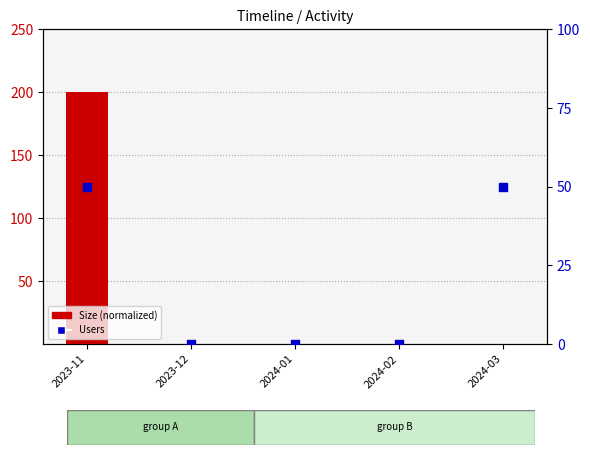

Which series contains the lowest Y value?

Size (normalized)